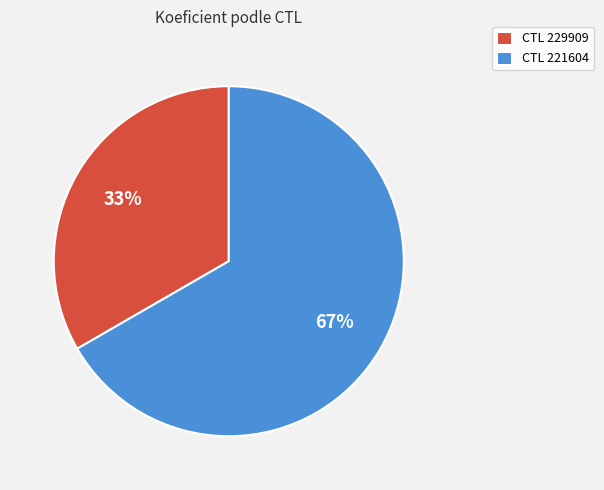

What is the majority slice?

CTL 221604